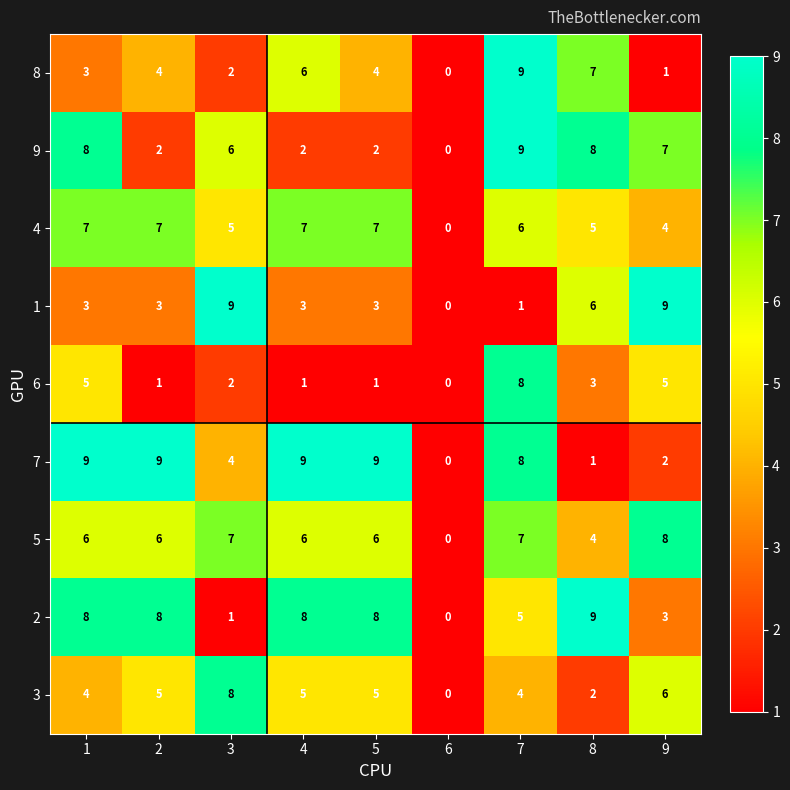

Count the 1 values in the range 3 to 6.

5